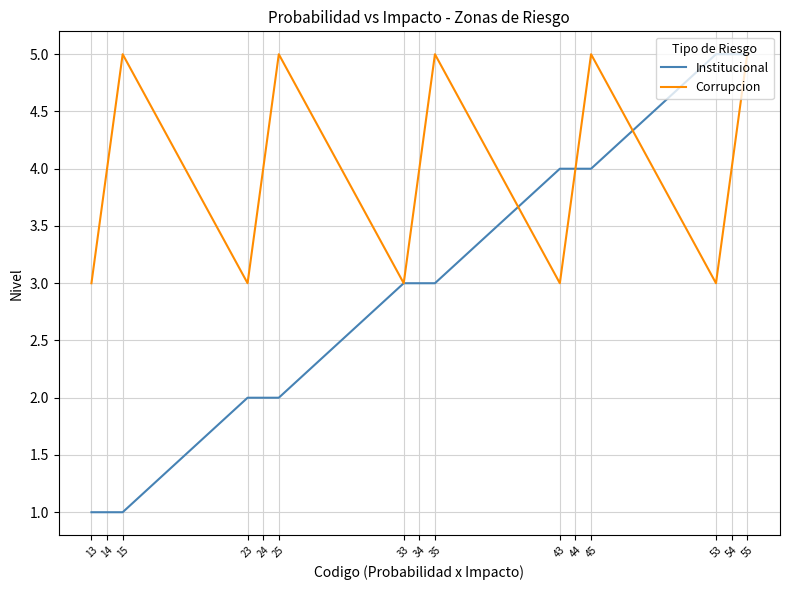

Which series has the largest range (max minus min)?

Institucional